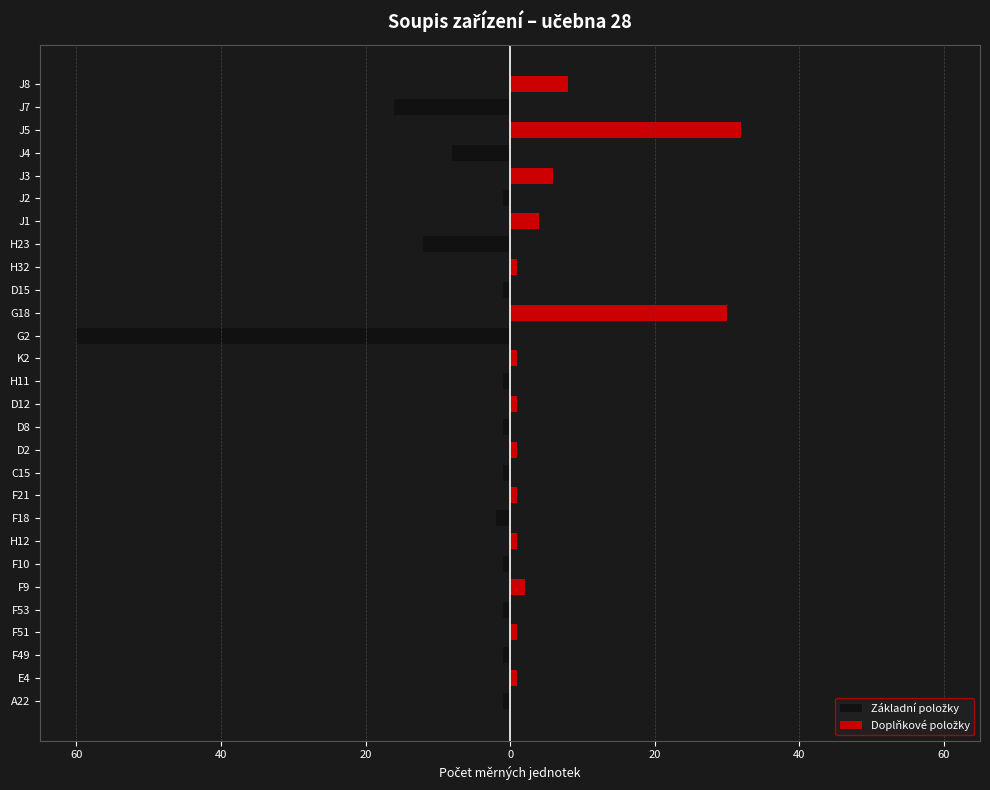

The value of Doplňkové položky at F18 is 0. True or false?

True